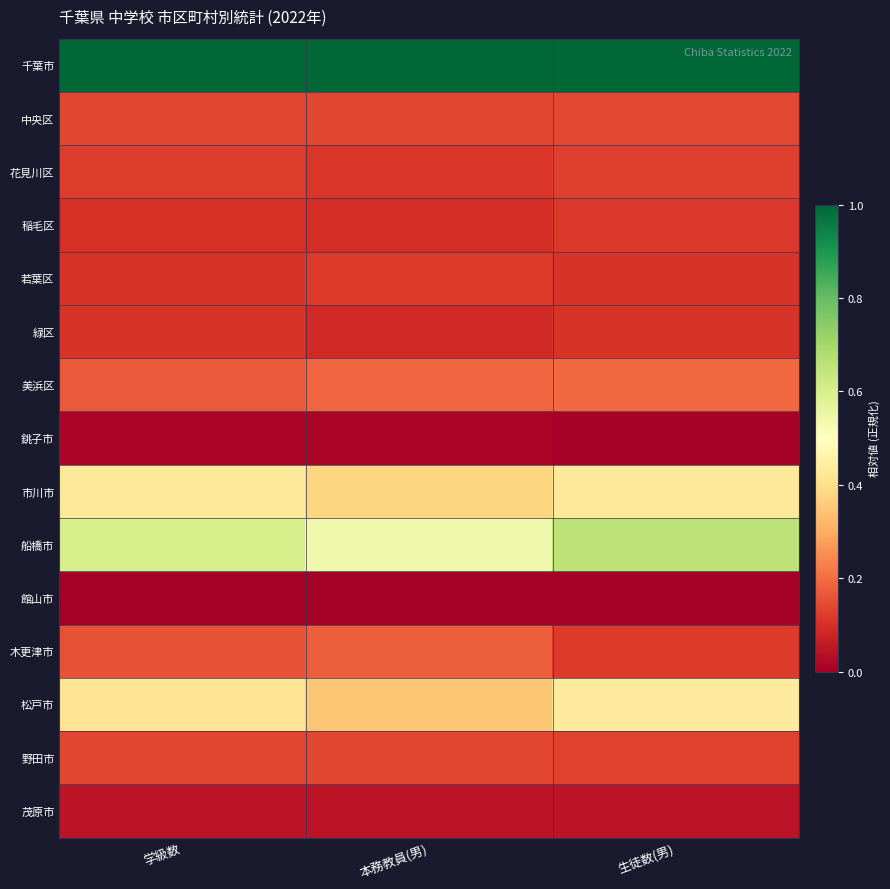

At which category is the sum across all series the highest?

生徒数(男)